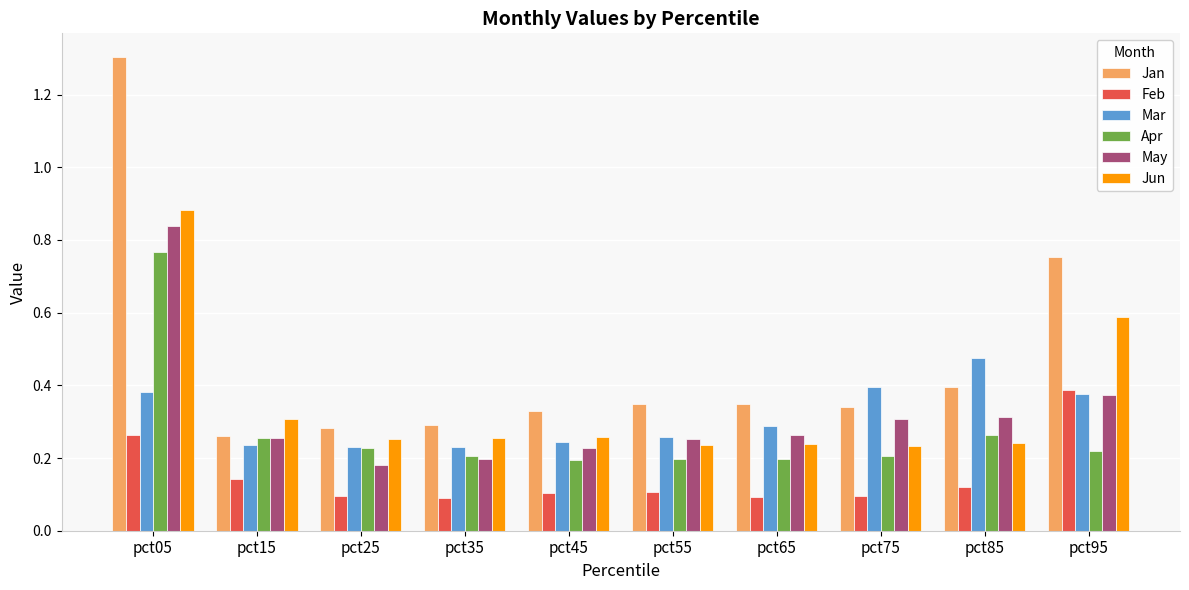

Rank the series by their maximum value, from highest to lowest.

Jan, Jun, May, Apr, Mar, Feb